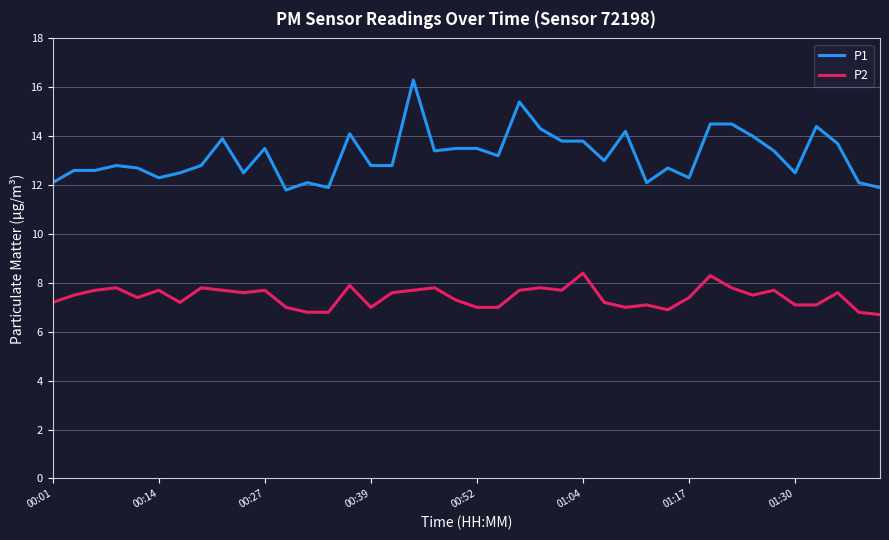

What is the sum of all P1 values?

528.3